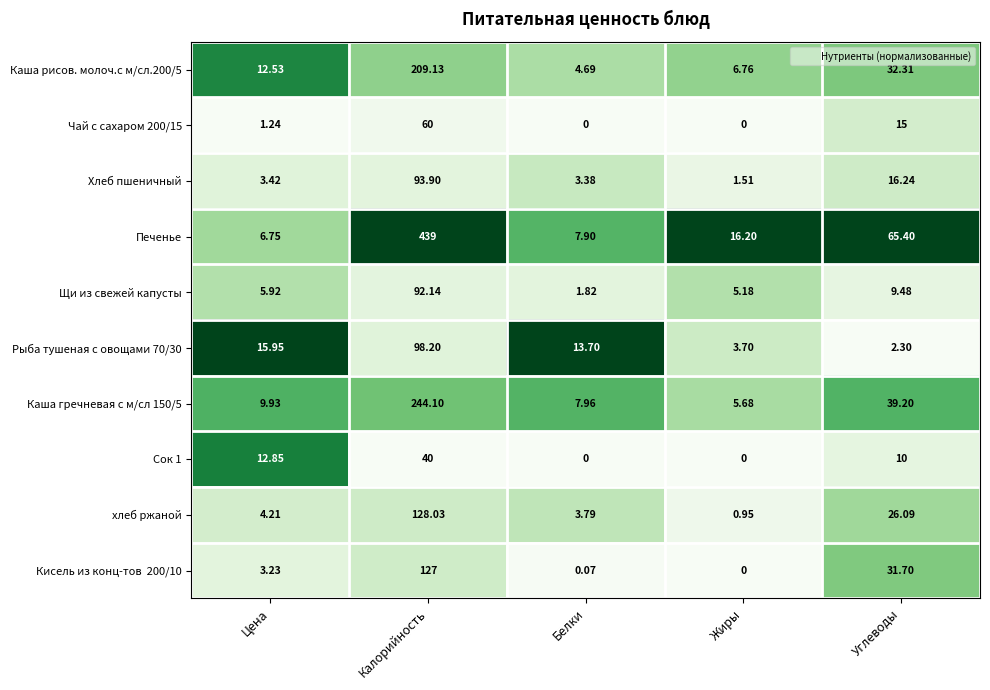

At which label does Каша рисов. молоч.с м/сл.200/5 first exceed 12?

Цена